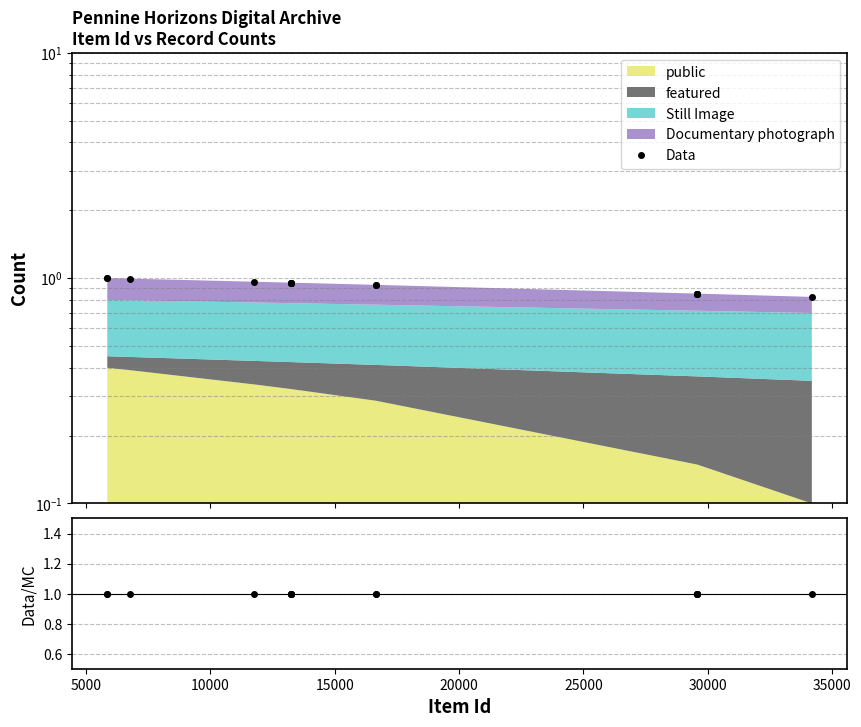

True or false: the data shows 0.6 at 40000.

False